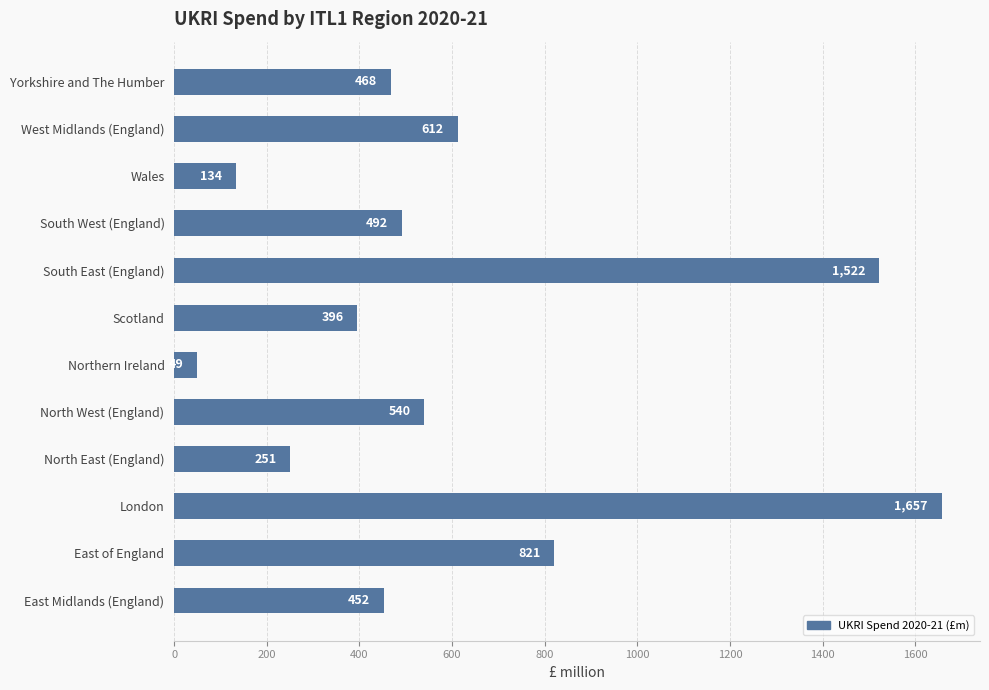

Does the chart contain any negative values?

No